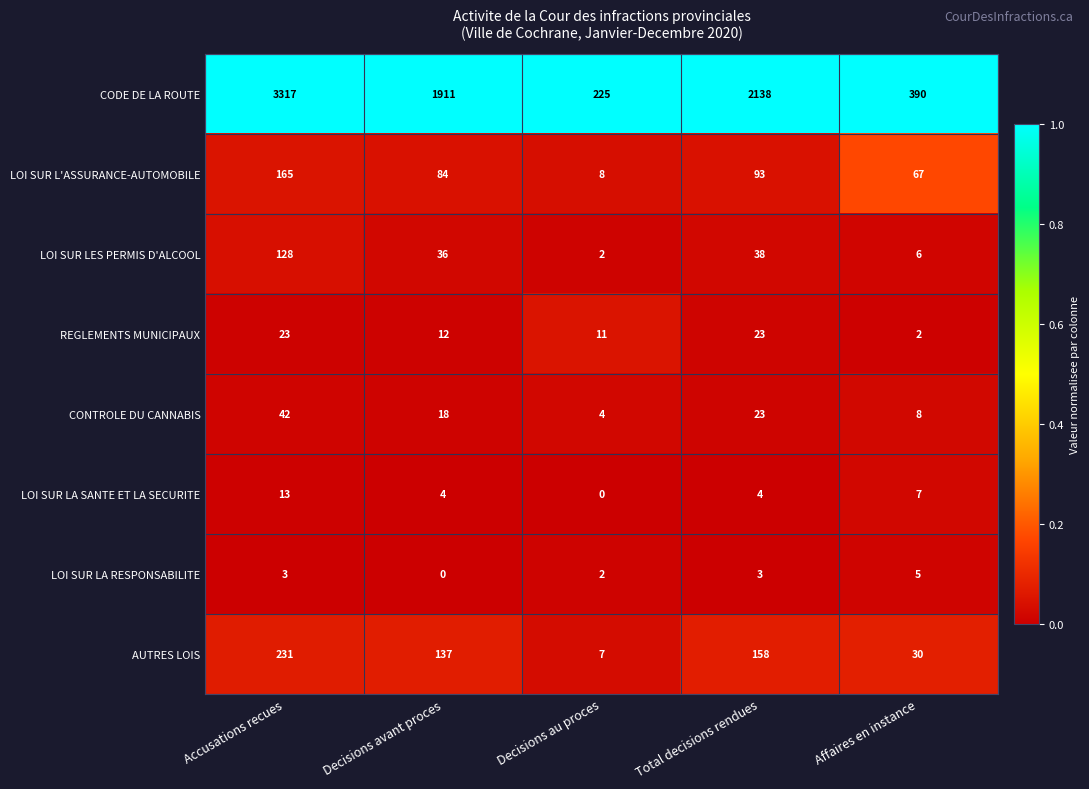

Which label corresponds to the largest value in the chart?

Accusations recues